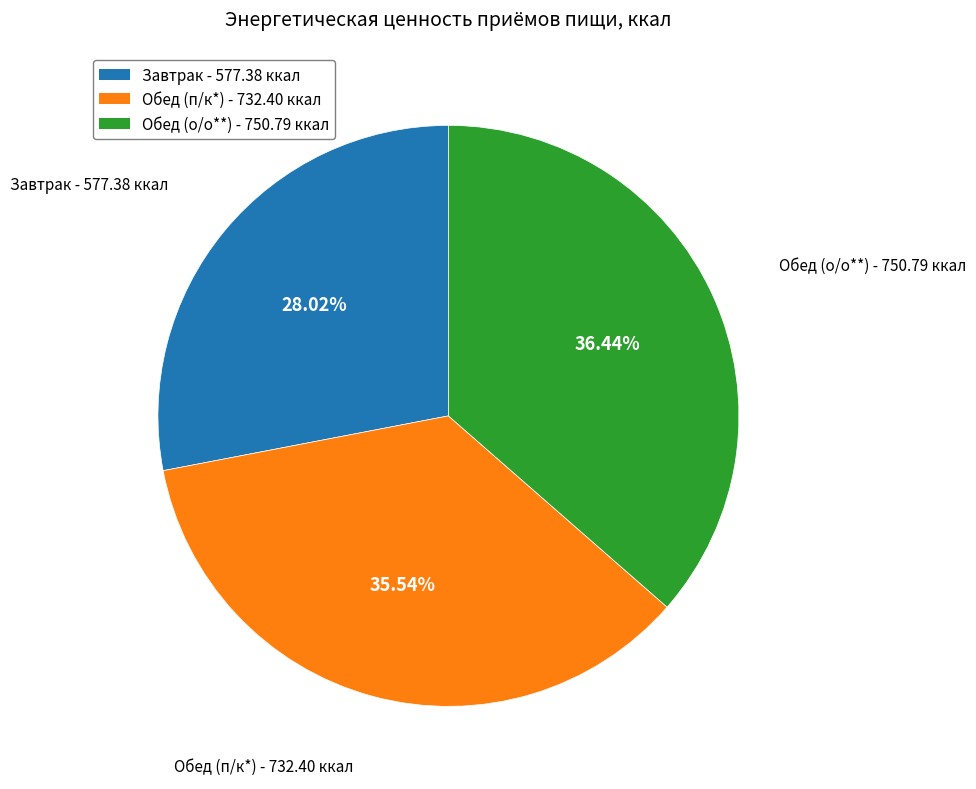

How many slices are in this pie chart?

3